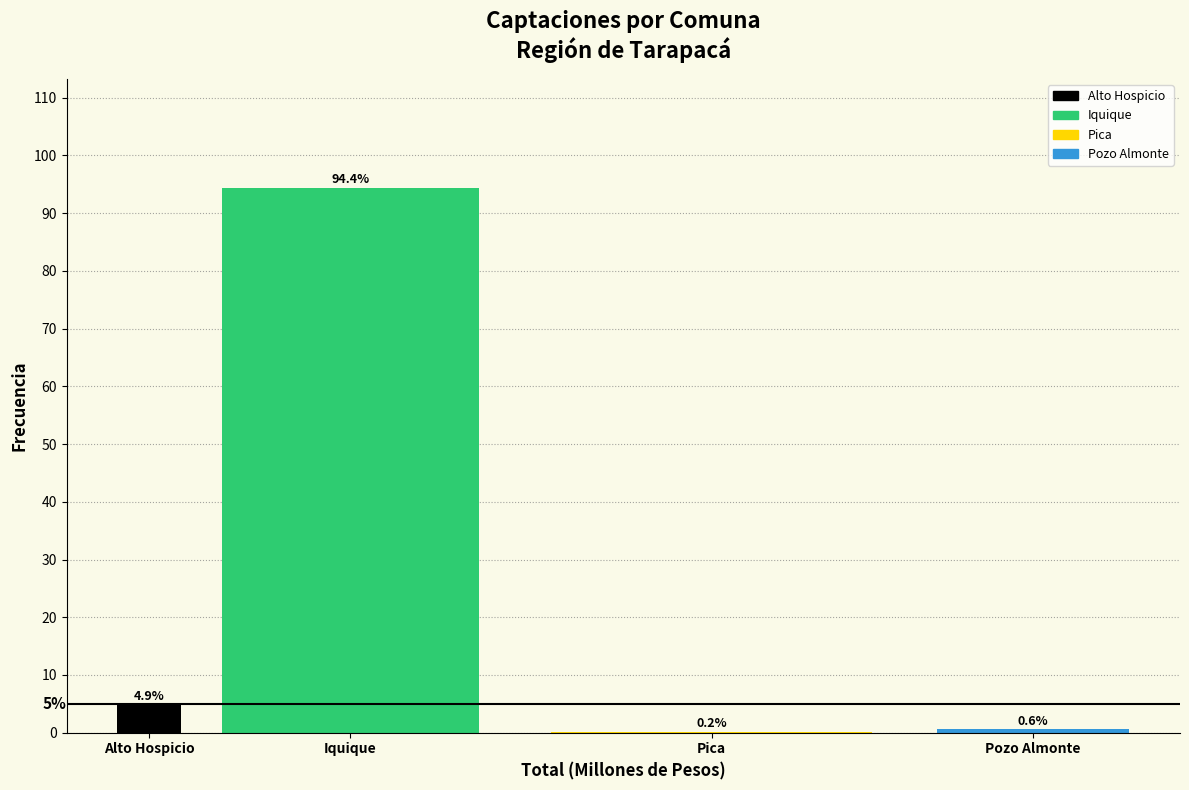

Reading left to right, extract all data points from this chart.

Alto Hospicio=4.9	Iquique=94.4	Pica=0.2	Pozo Almonte=0.6